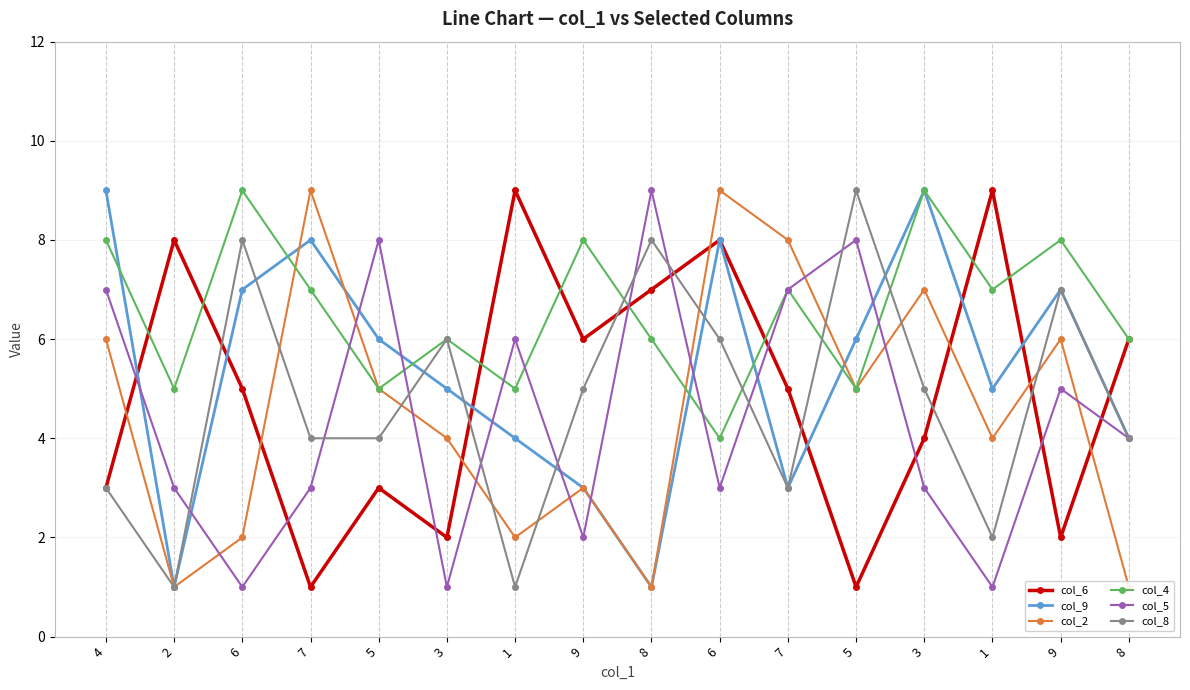

Which label corresponds to the largest value in the chart?

1